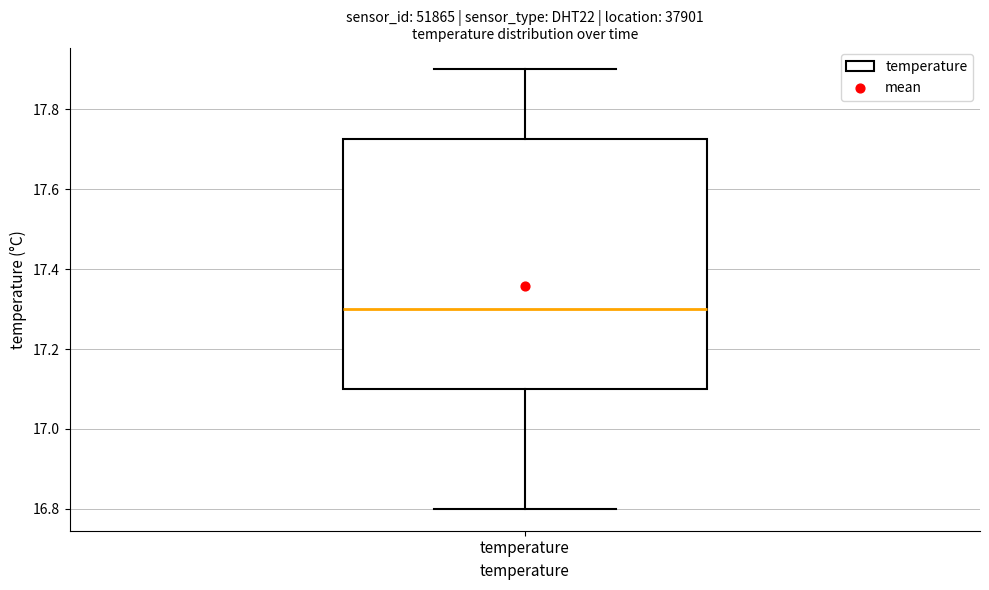

Read this box plot against the y-axis: the position of the median line, the range covered by the box, and the ends of both whiskers. The values are not printed on the chart, so give them approximately, as read against the axis.

median 17.30, box 17.10 to 17.72, whiskers 16.80 to 17.90